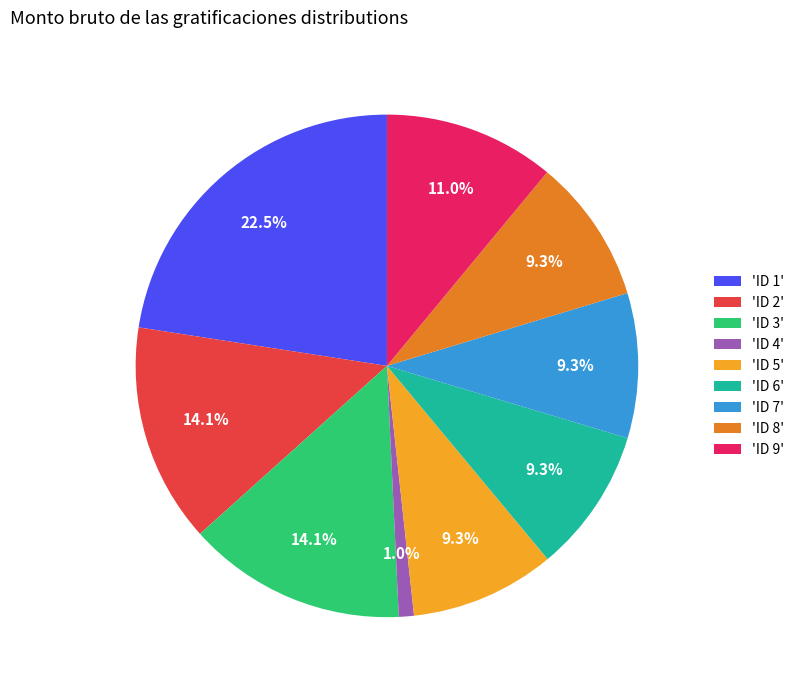

Which slice is the largest?

'ID 1'